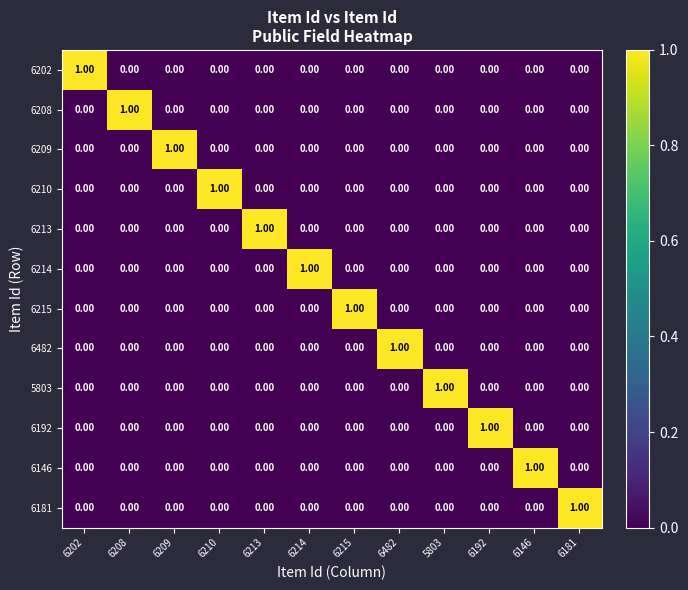

Count the number of categories in the chart.

12